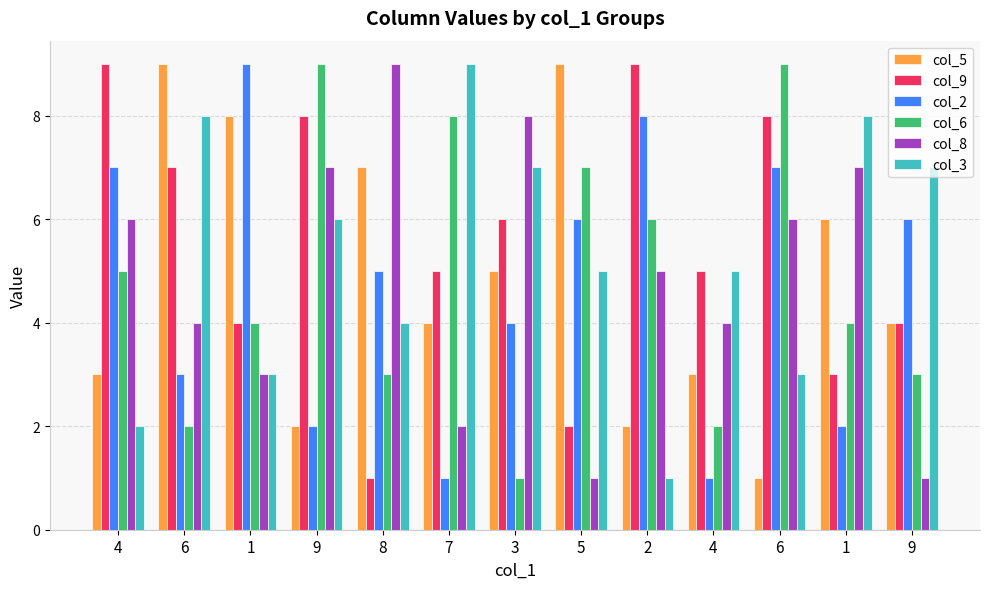

Rank the categories by col_8 value from highest to lowest.

8, 3, 9, 1, 4, 6, 2, 6, 4, 1, 7, 5, 9